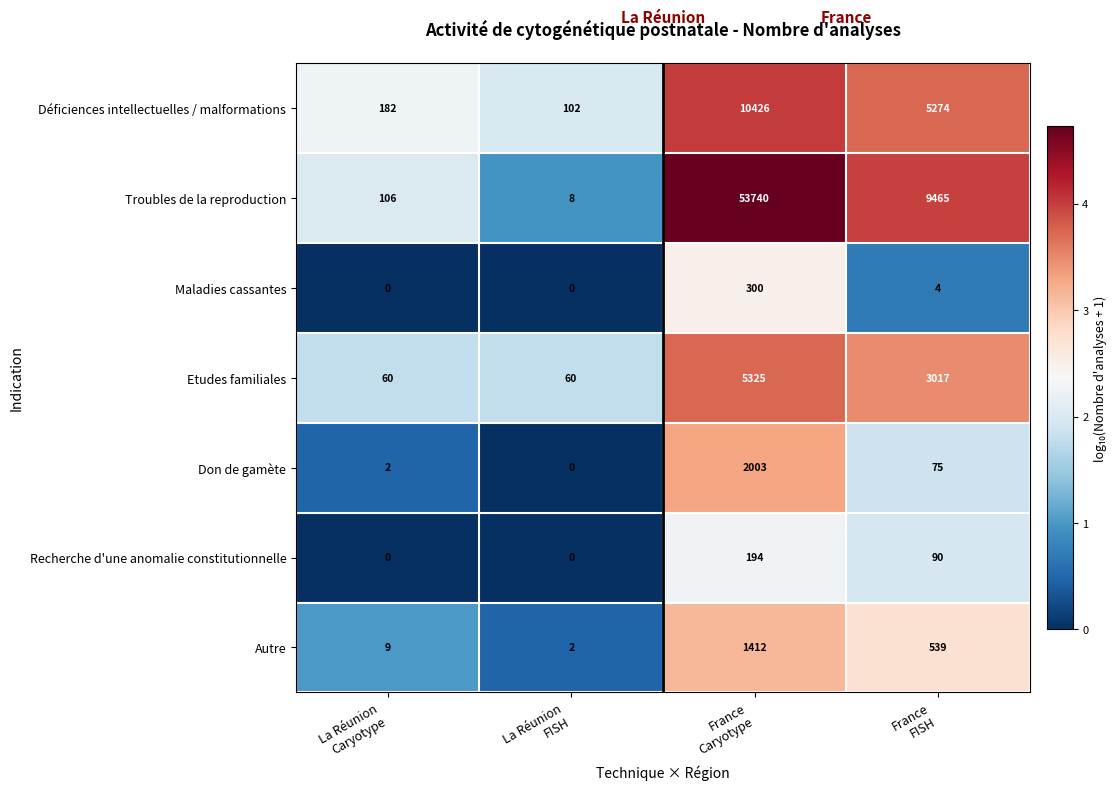

What is the average value of the Don de gamète series?

520